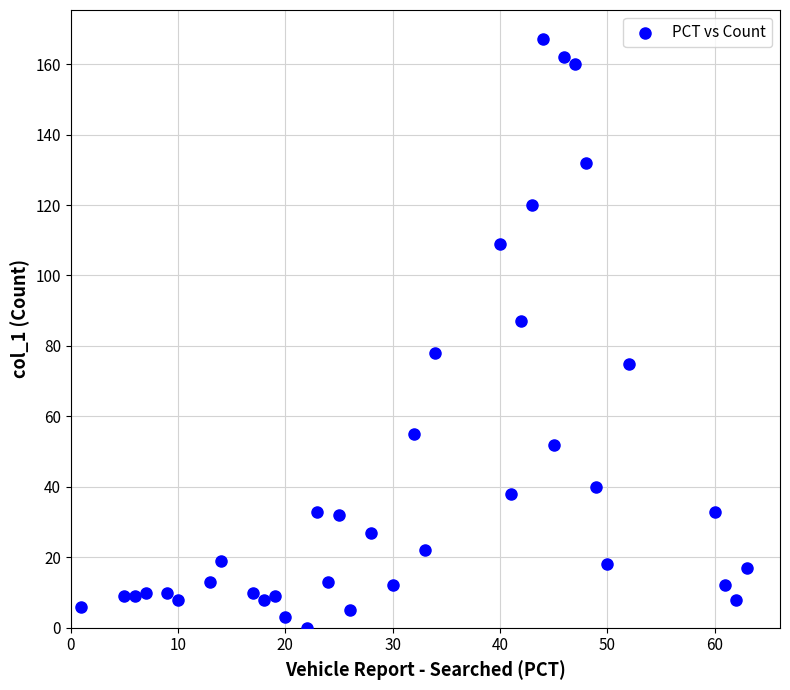

What is the range of X values (max minus min)?

62